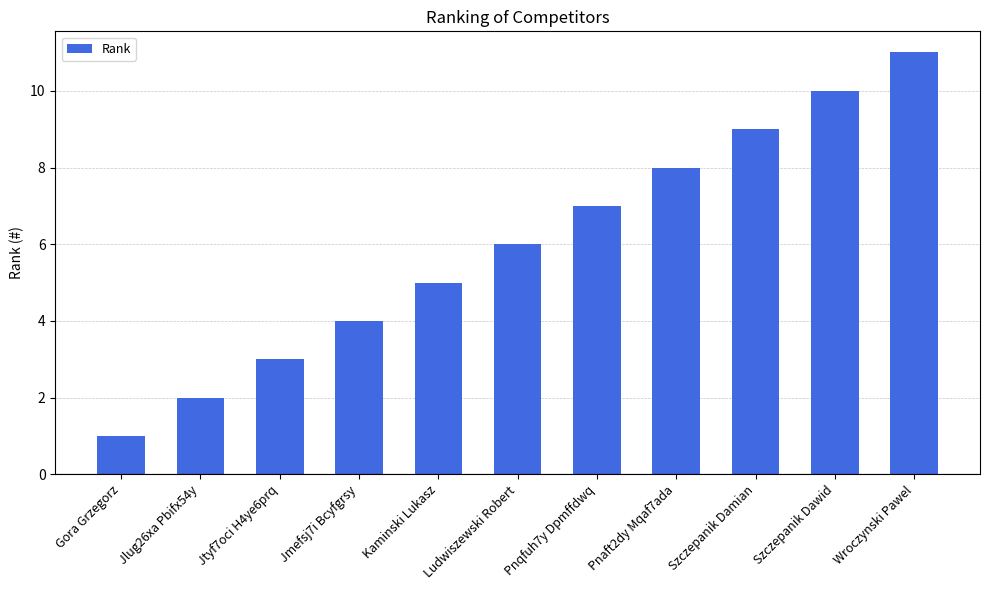

At which category does the chart reach its peak across all series?

Wroczynski Pawel